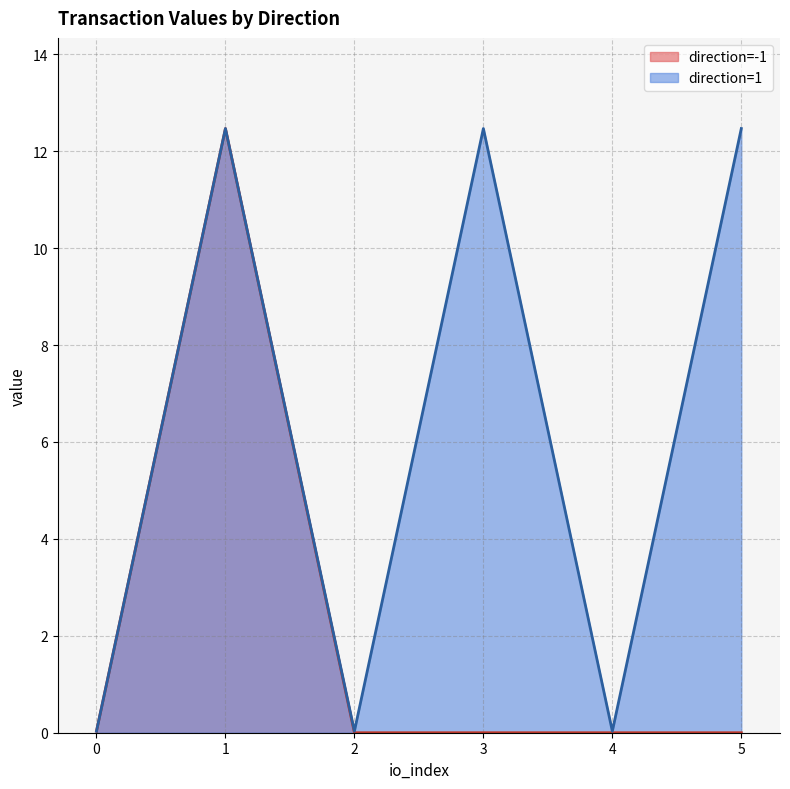

What is the highest value of the value series?

12.5